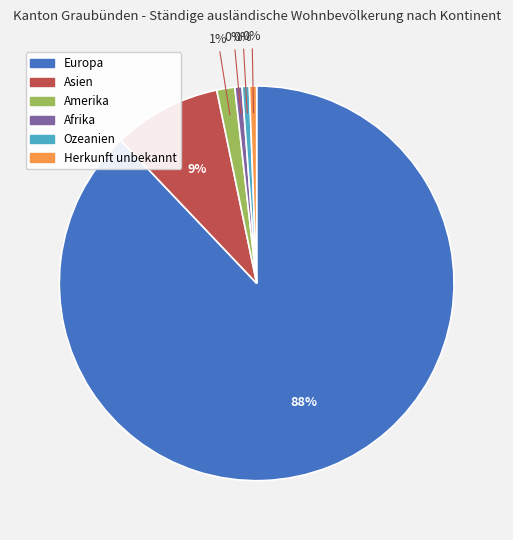

What is the largest slice in the pie chart?

Europa